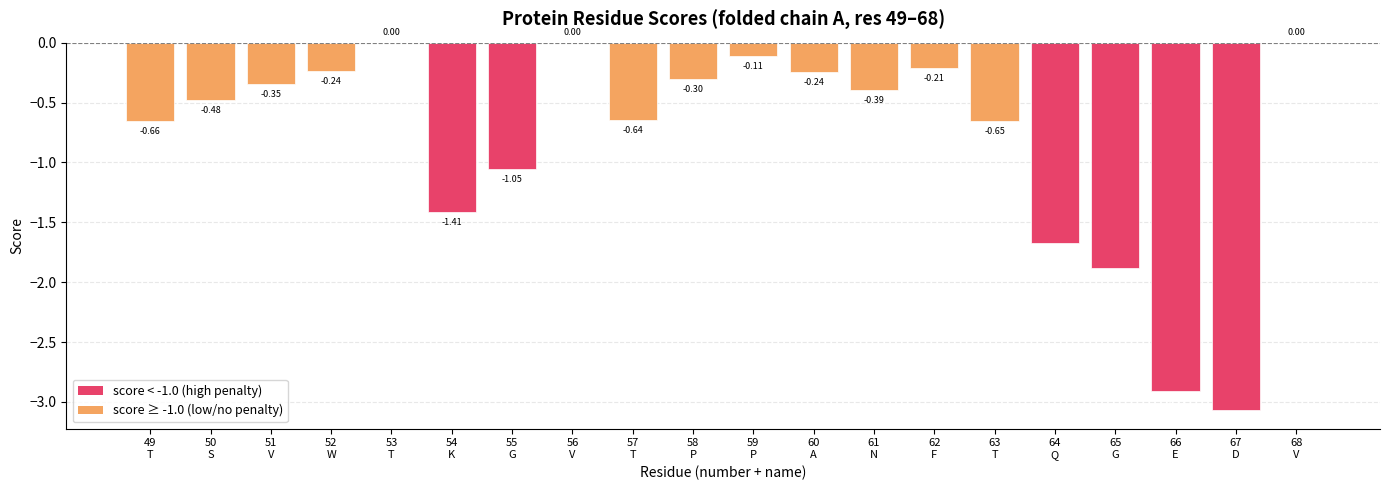

How many categories are shown in the chart?

20